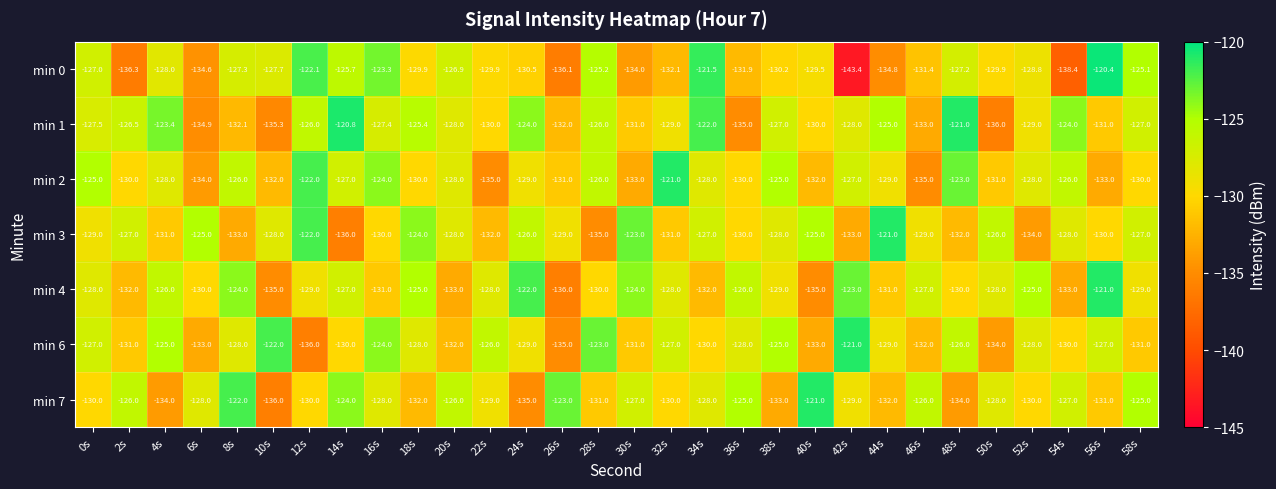

Rank the series at 6s from highest to lowest value.

min 3, min 7, min 4, min 6, min 2, min 0, min 1